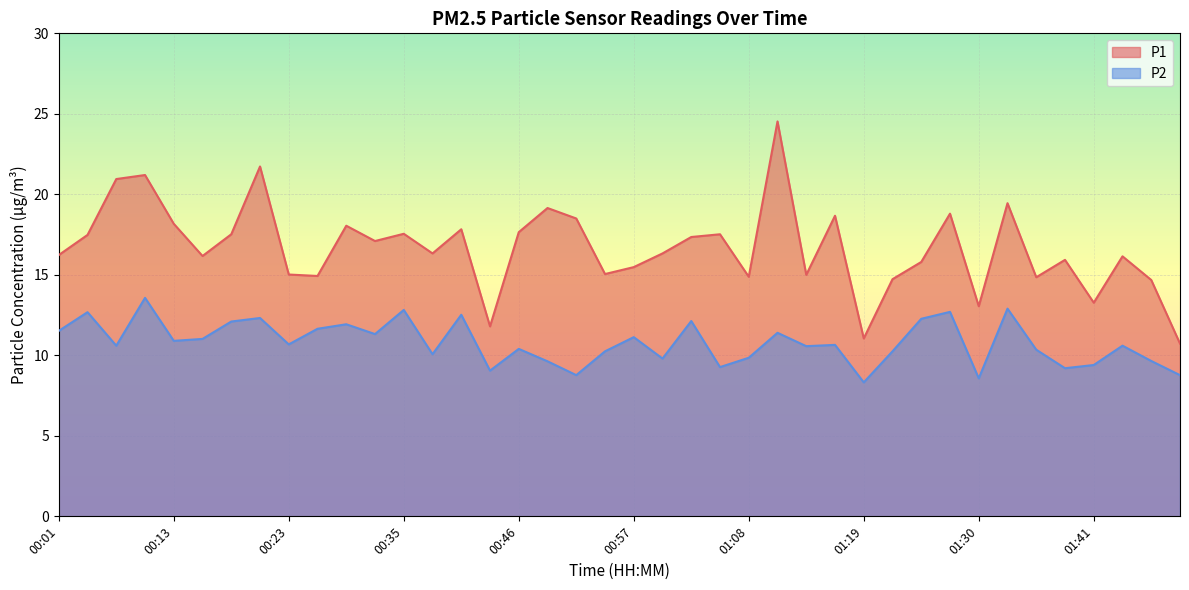

Which series has the widest spread of values?

P1